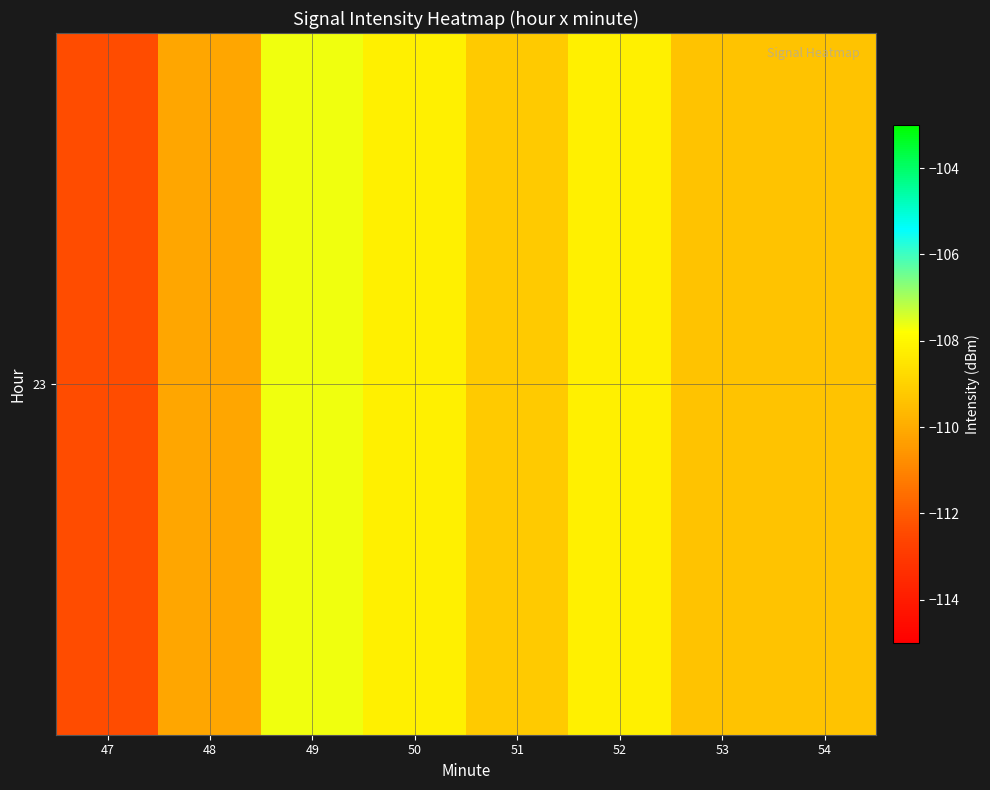

Reading left to right, transcribe all the data shown in this chart.

-112.4	-110.2	-107.7	-108.2	-109.2	-108.2	-109.4	-109.4